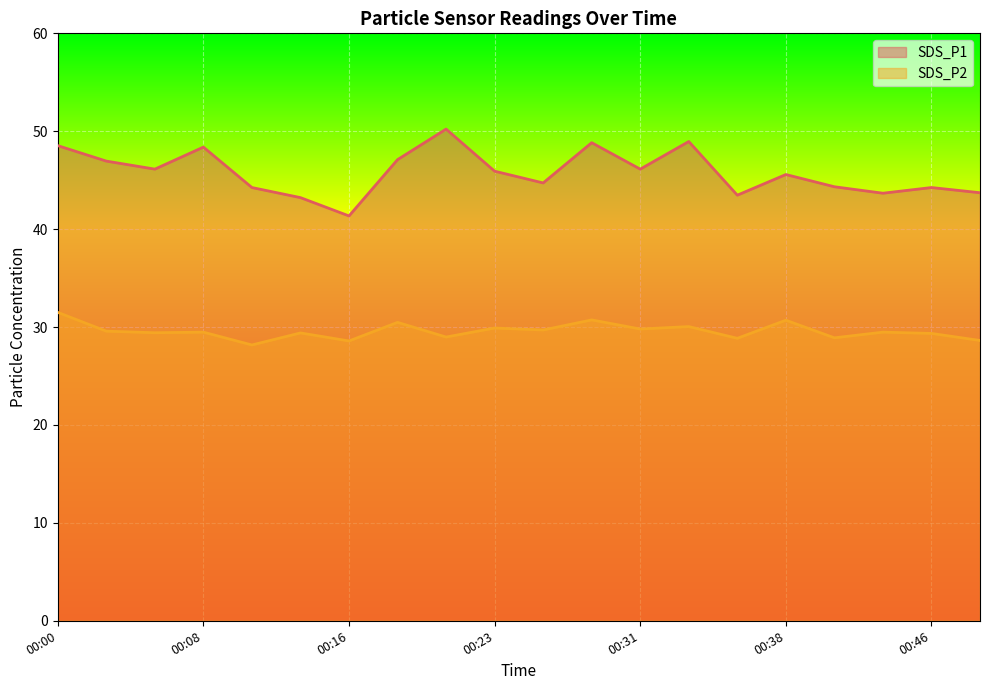

True or false: SDS_P1 has a value of 74.5 at 00:41.

False